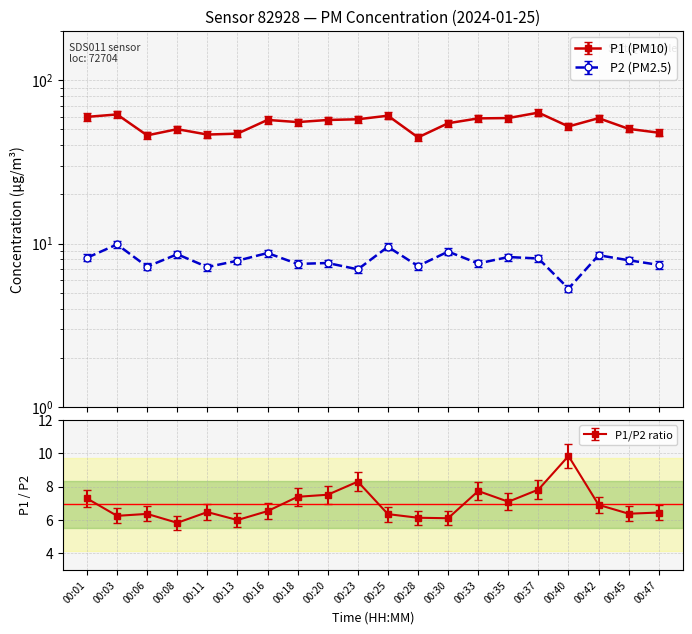

What is the approximate value of P1 at 00:37?

63.4